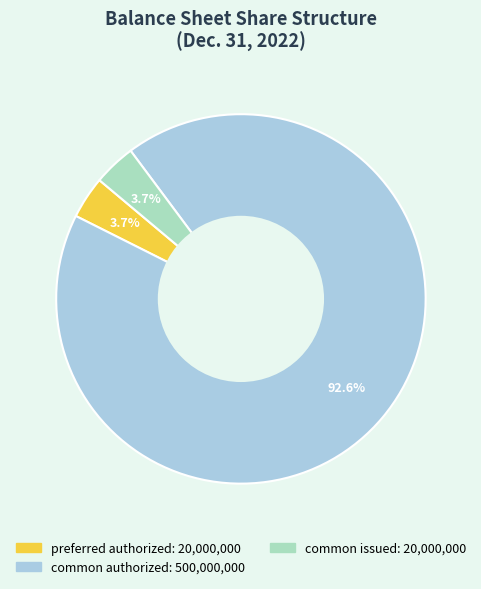

How many slices are in this pie chart?

3